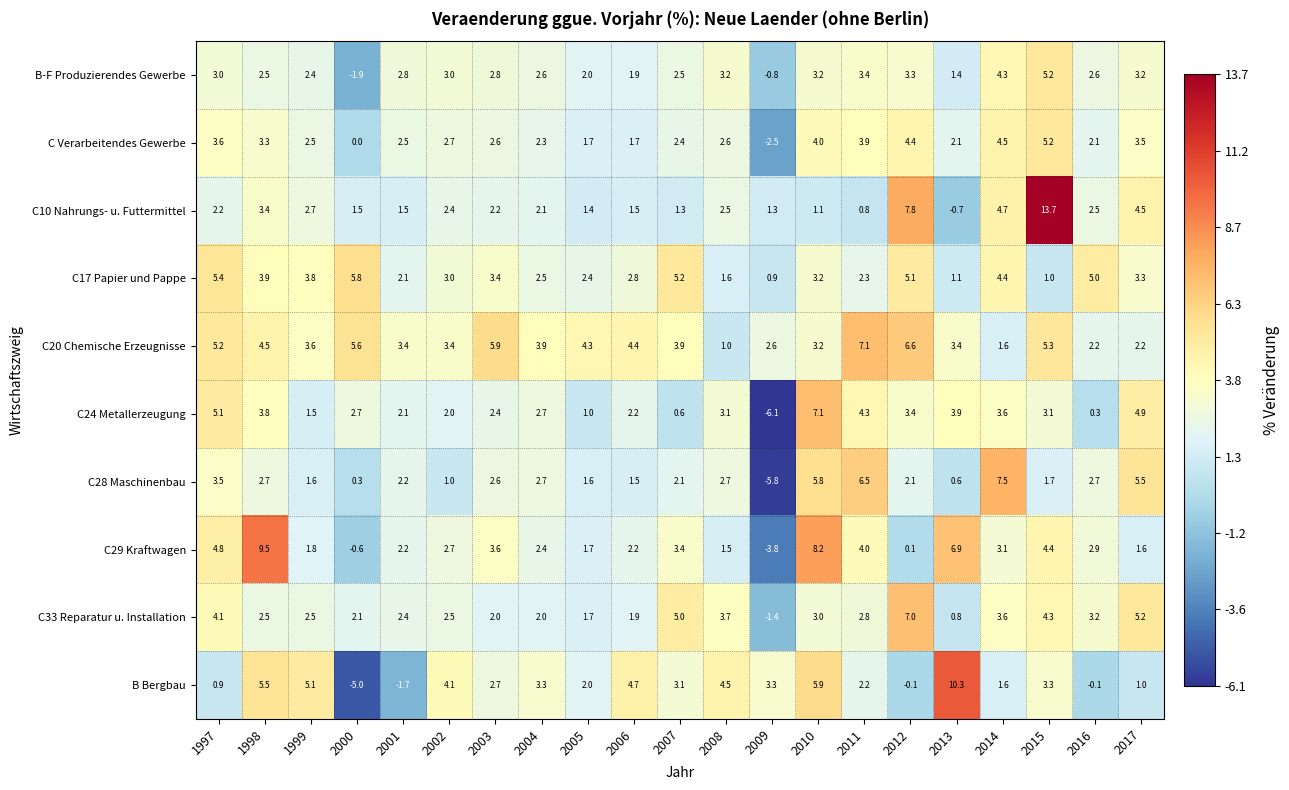

What is the smallest value displayed?

-6.1